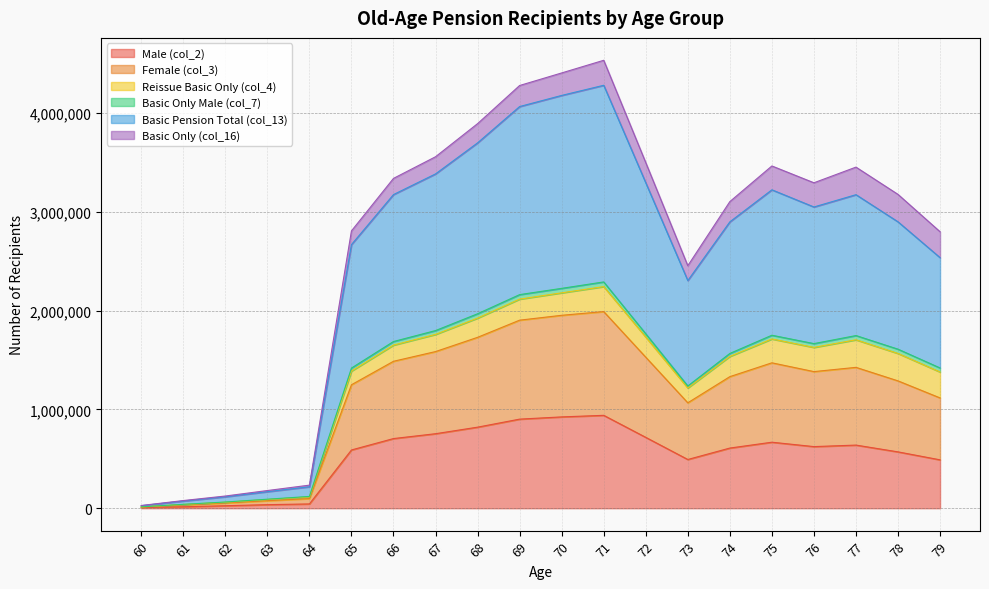

Which label corresponds to the smallest value in the chart?

60